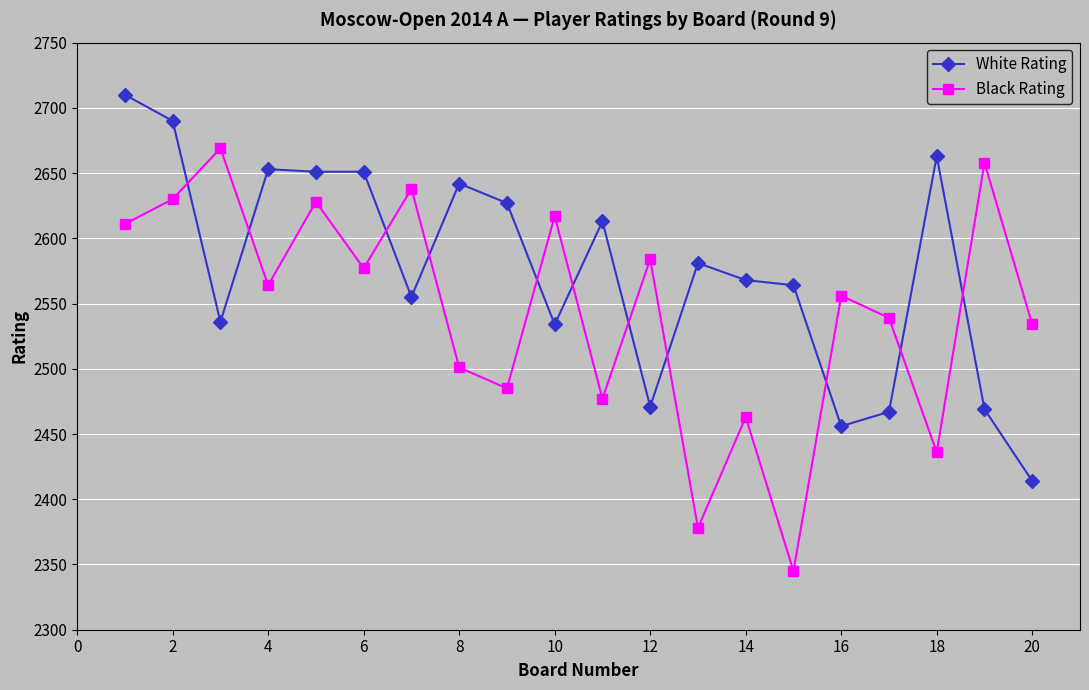

What are all the series names shown in the legend?

White Rating, Black Rating